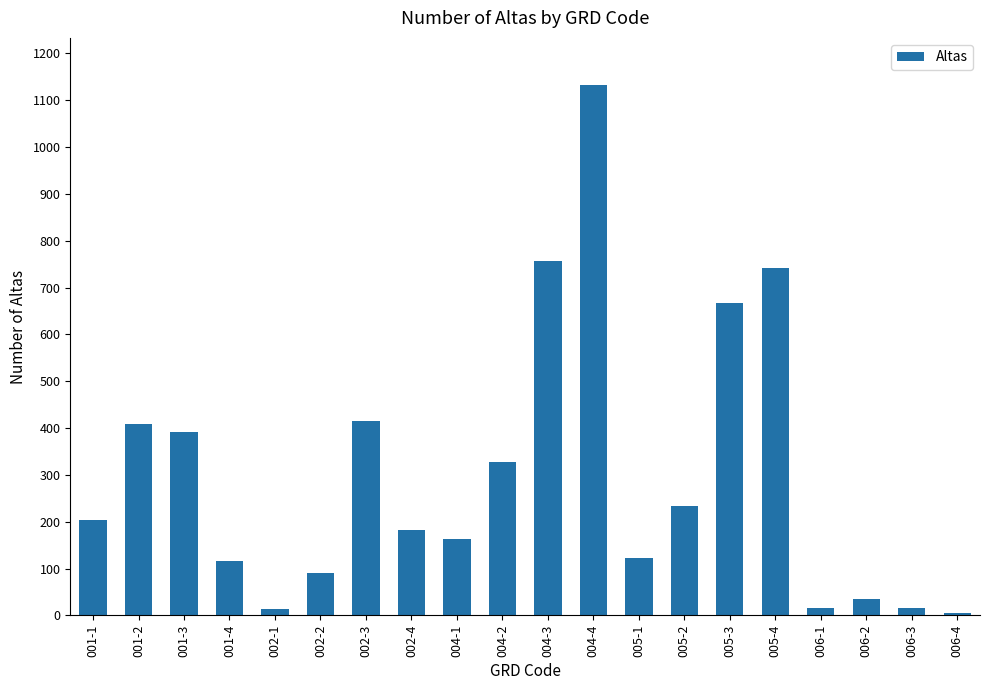

Read the value at 004-2.

327